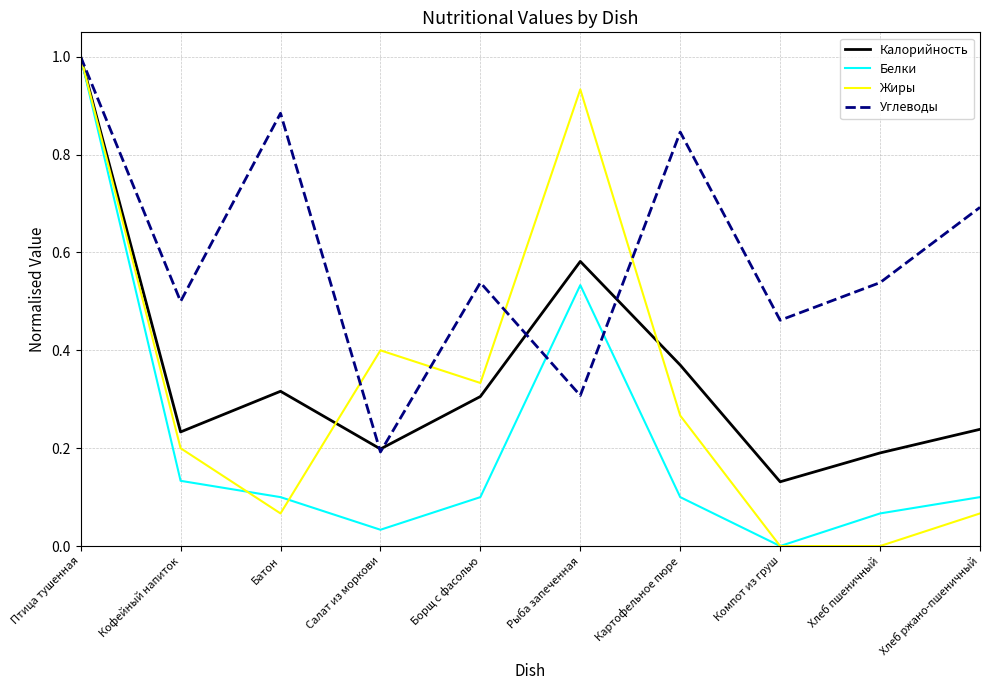

Which category has the highest value in the Жиры series?

Птица тушенная